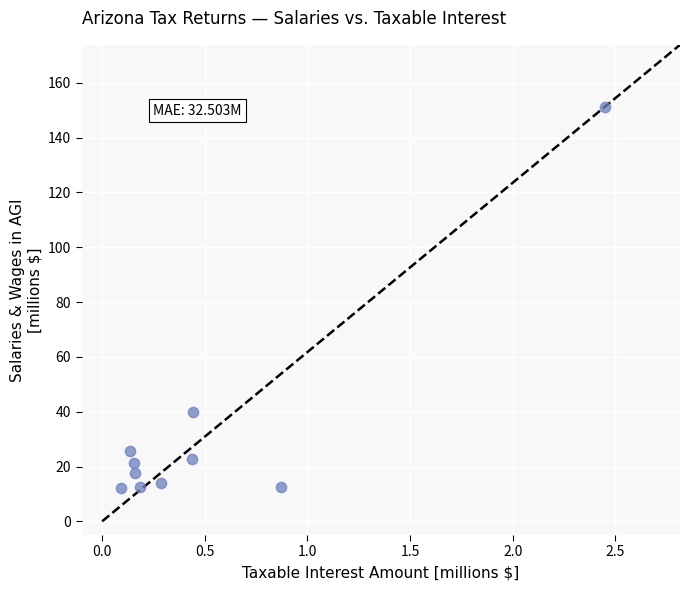

What Y value in the scatter plot is closest to 81?

39.9